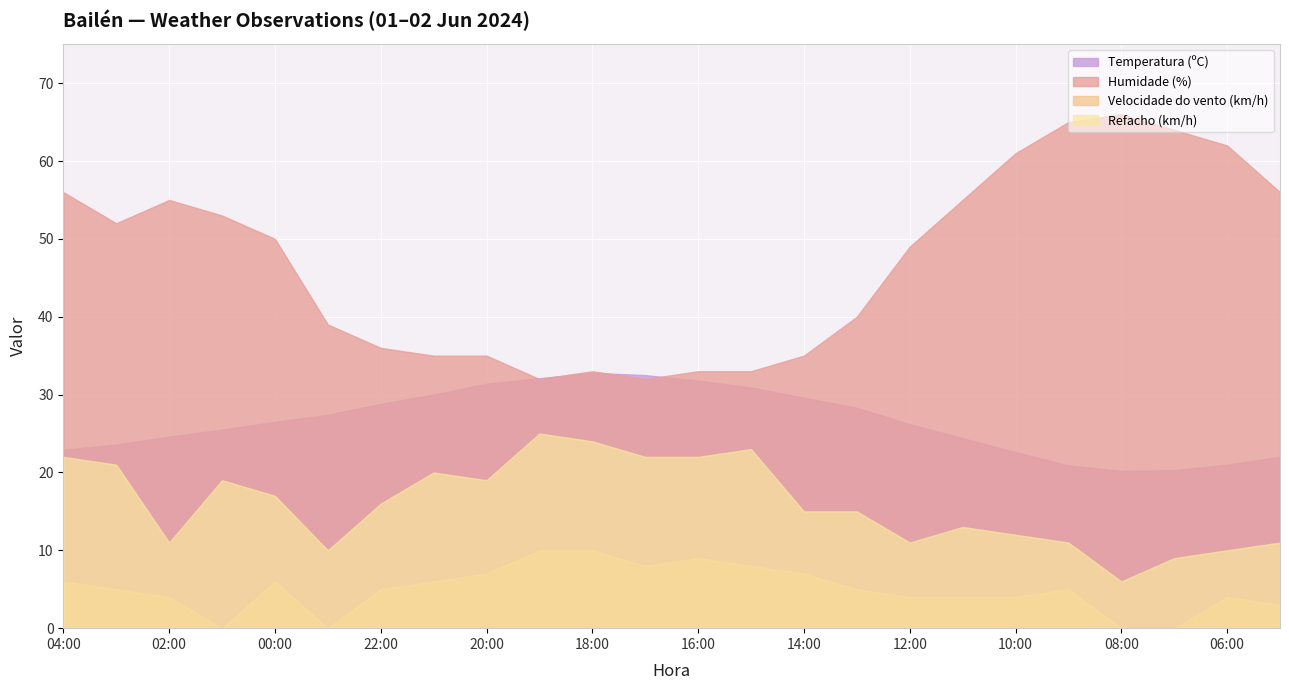

Where is the first local maximum for Velocidade do vento (km/h)?

00:00